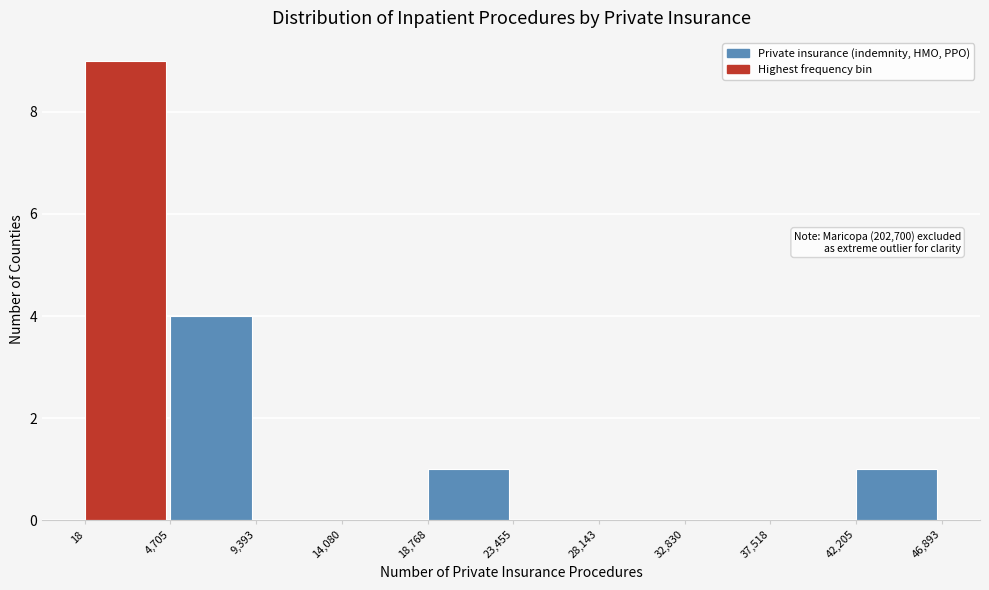

Which range on the x-axis has the tallest bar?

18 to 4,705